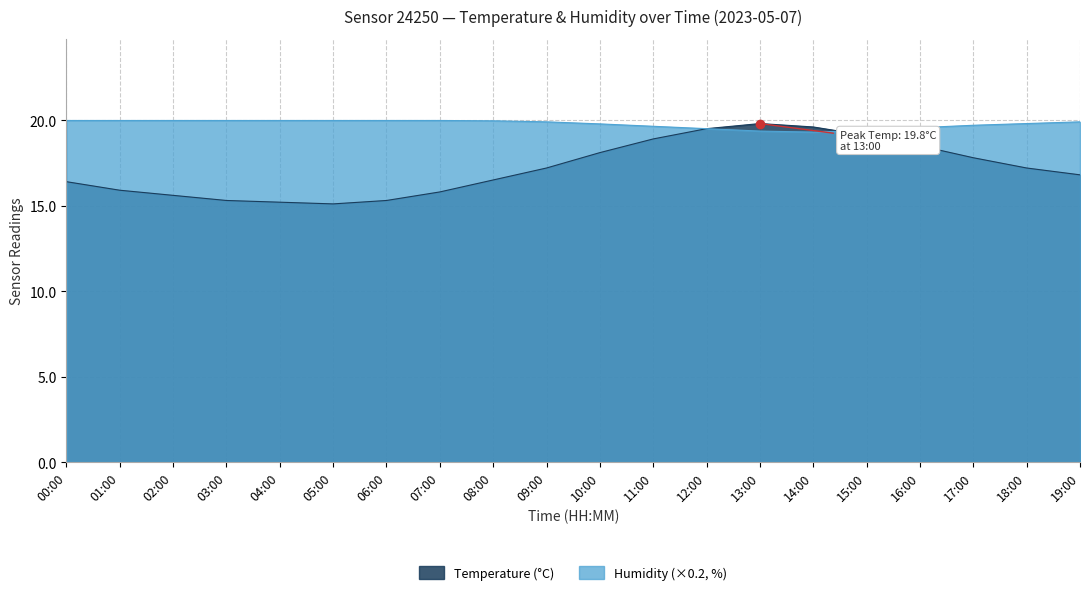

Reading left to right, list all the values displayed in this chart.

Temperature: 16.4	15.9	15.6	15.3	15.2	15.1	15.3	15.8	16.5	17.2	18.1	18.9	19.5	19.8	19.6	19.1	18.5	17.8	17.2	16.8
Humidity: 20.0	20.0	20.0	20.0	20.0	20.0	20.0	20.0	20.0	19.9	19.8	19.6	19.5	19.4	19.3	19.4	19.6	19.7	19.8	19.9